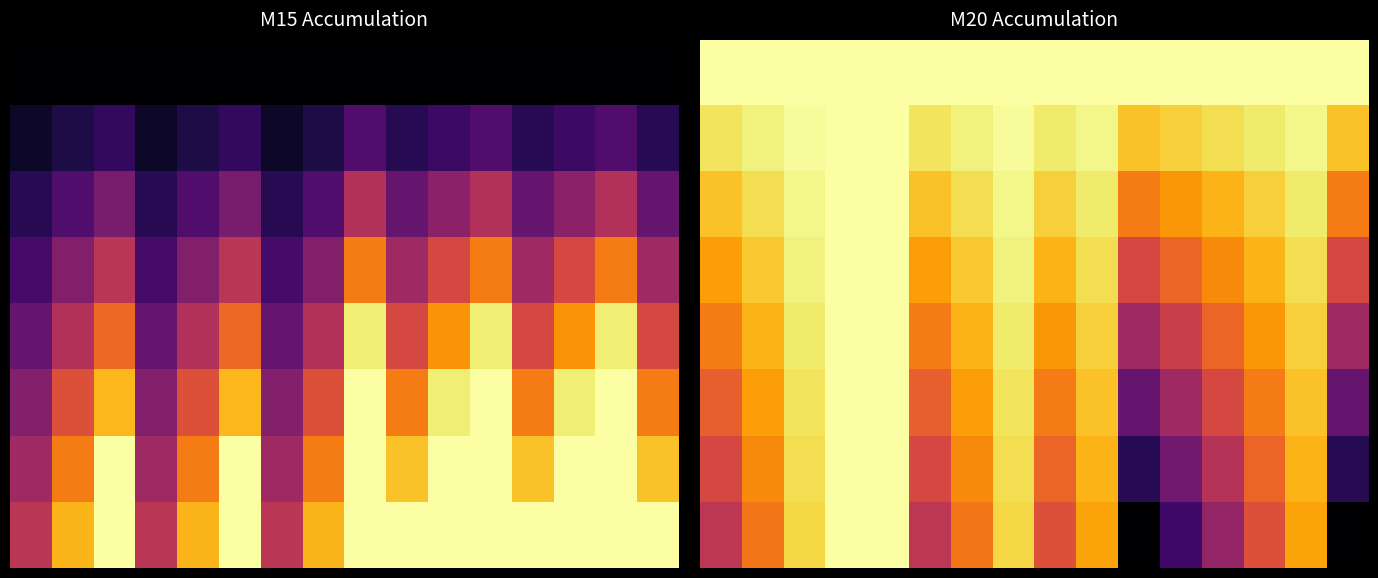

At how many categories does at least one series exceed 30?

1